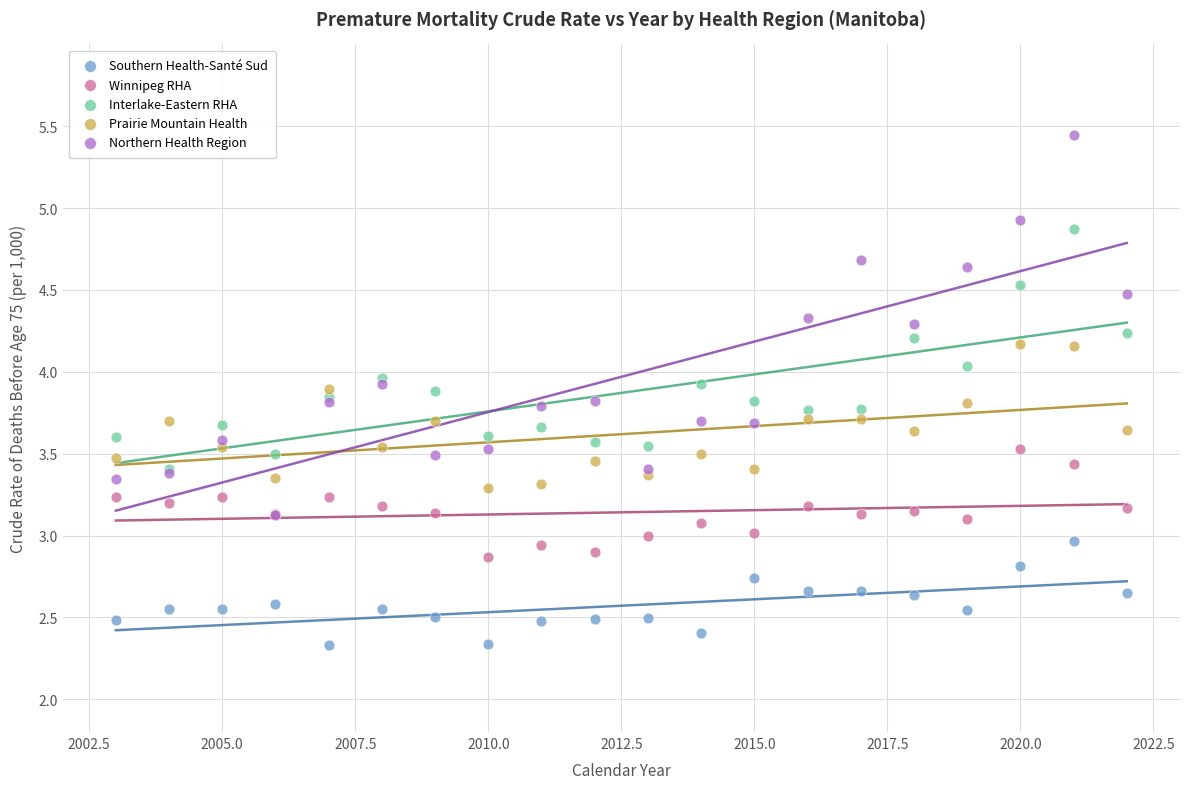

What are all the series names shown in the legend?

Southern Health-Santé Sud, Winnipeg RHA, Interlake-Eastern RHA, Prairie Mountain Health, Northern Health Region